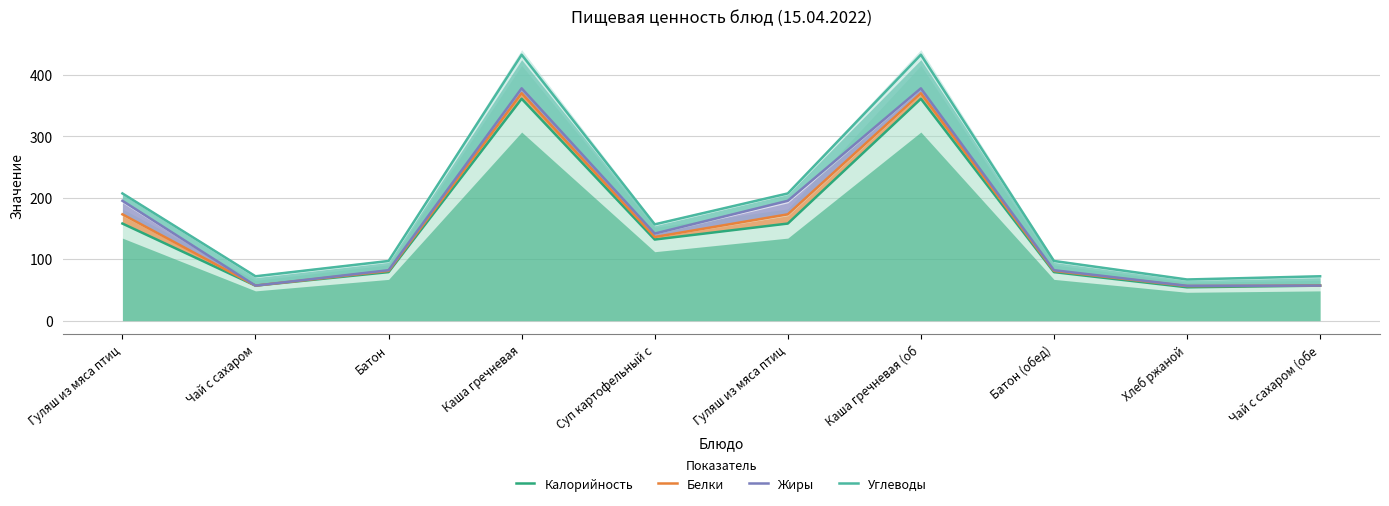

What is the difference between the maximum and second lowest values in the Белки series?

313.0